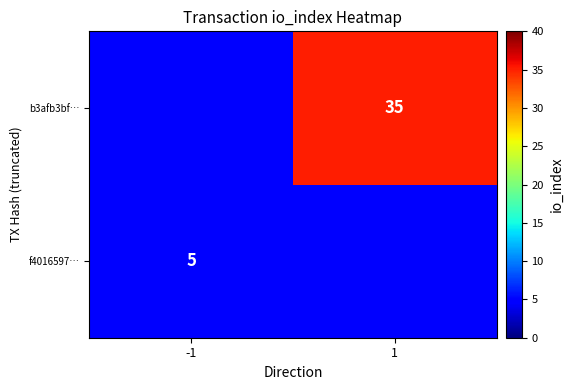

Count the number of data series in this chart.

2